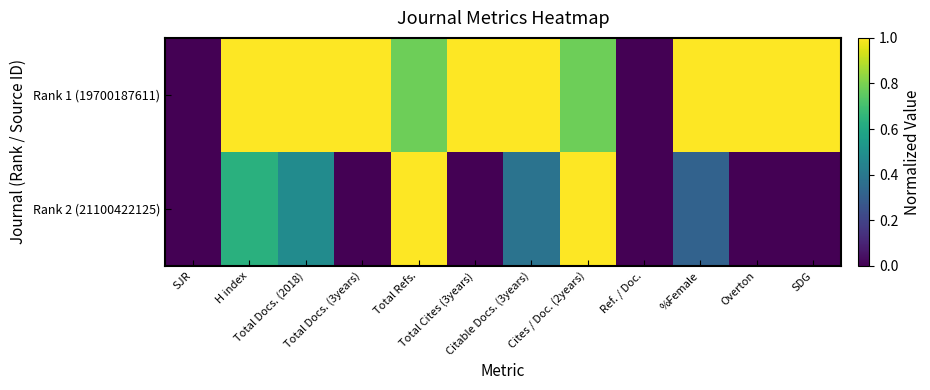

How many categories are shown in the chart?

12